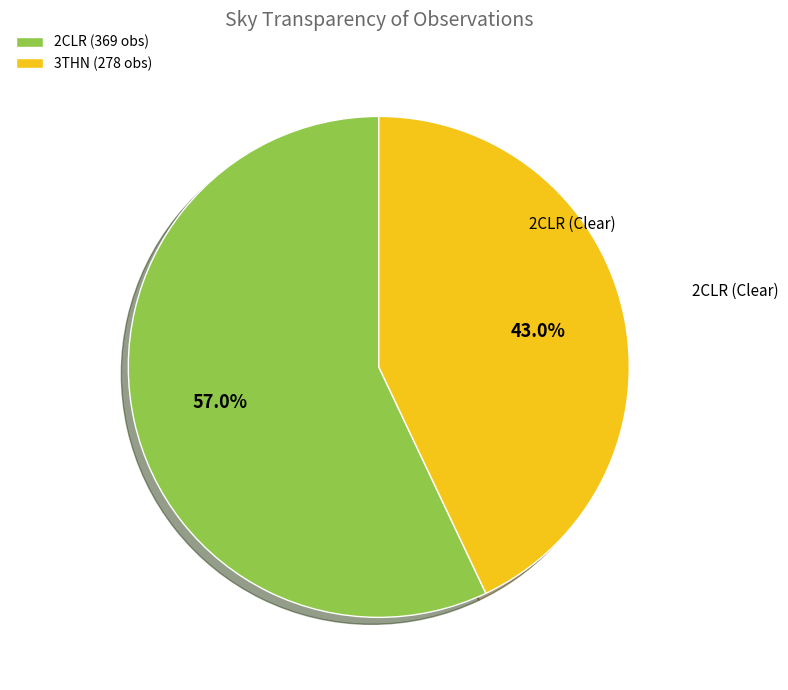

Which has a higher value, 2CLR or 3THN?

2CLR